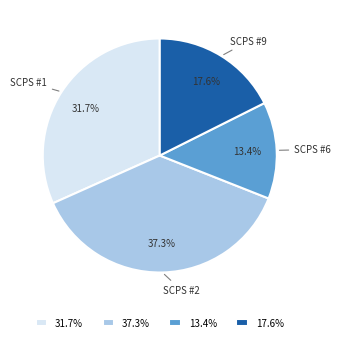

To the nearest percent, what is the average slice percentage?

25%